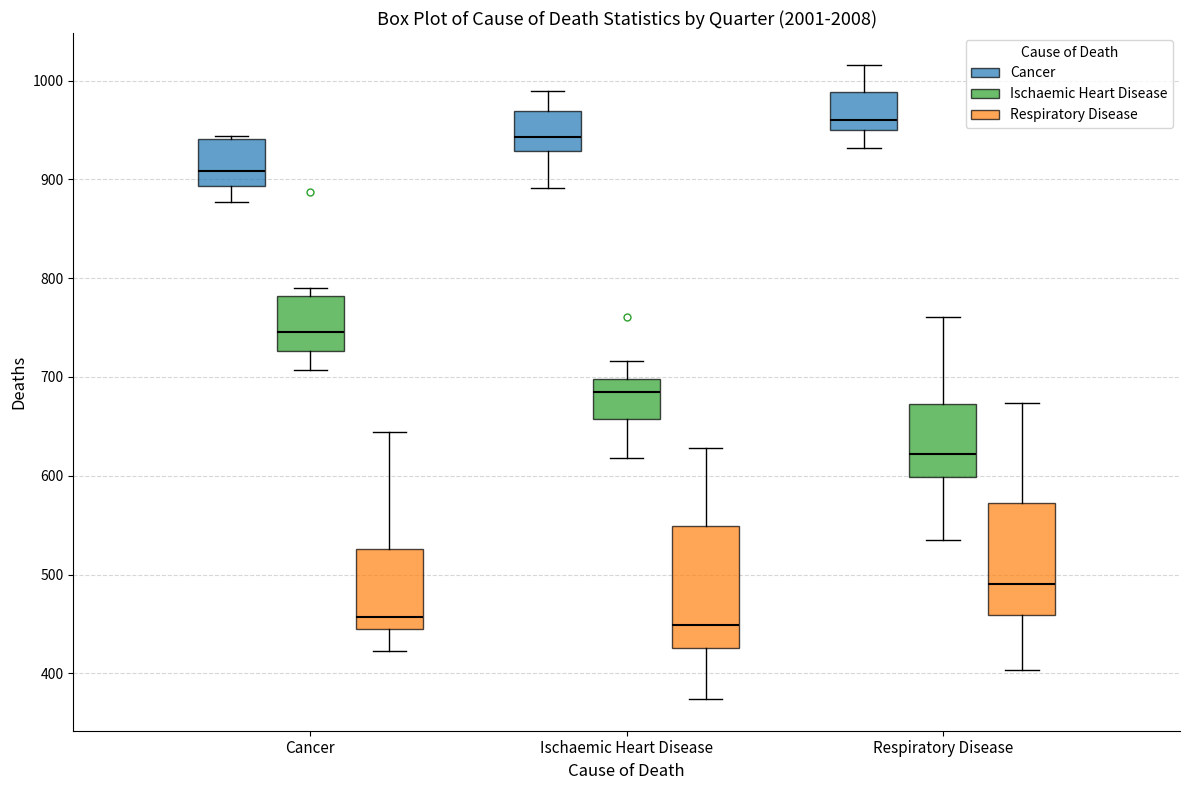

Where is the lower edge of the box for Respiratory Disease (Respiratory Disease) on the y-axis? The values are not printed on the chart, so give them approximately, as read against the axis.

460